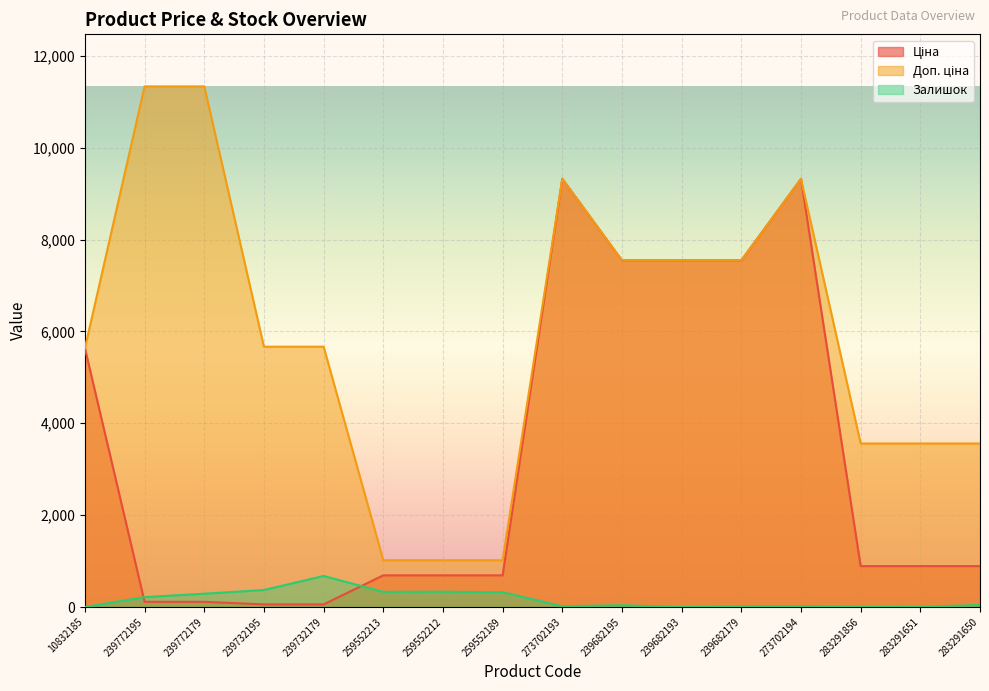

Count the number of categories in the chart.

16